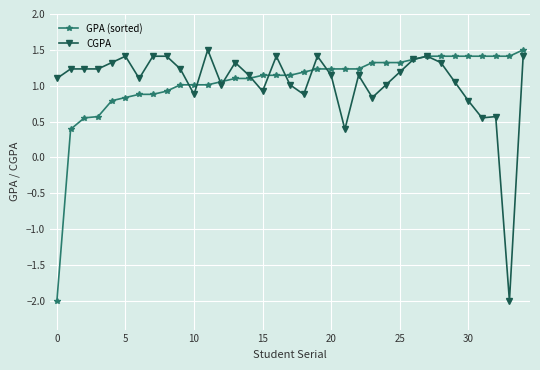

True or false: CGPA has more than 0 interior local peaks.

True